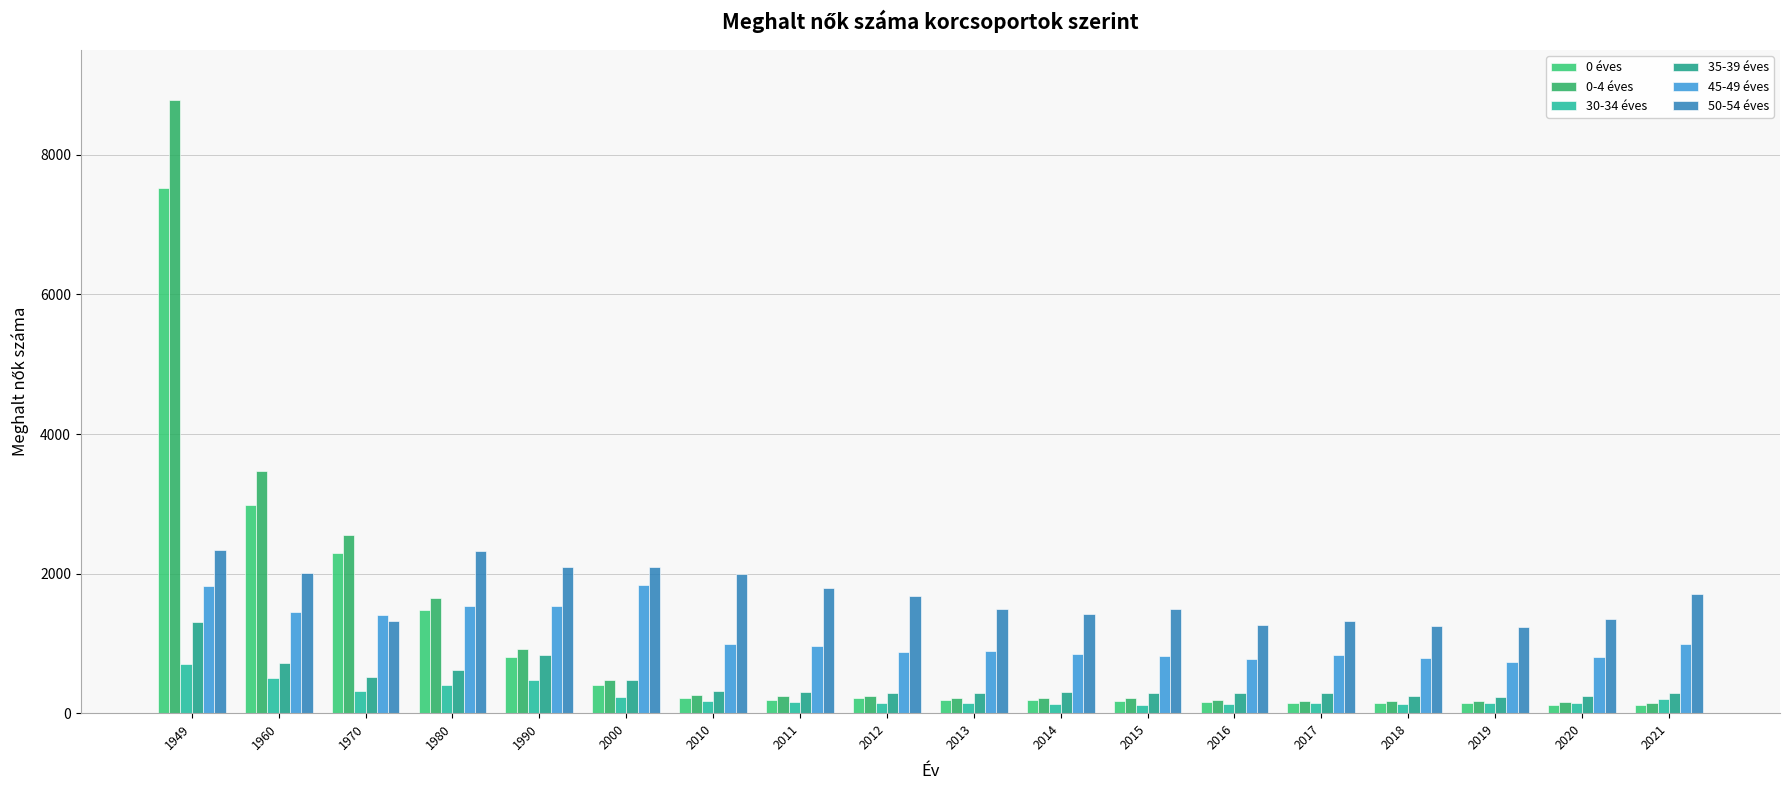

List the series in order of their peak value, lowest first.

30-34 éves, 35-39 éves, 45-49 éves, 50-54 éves, 0 éves, 0-4 éves